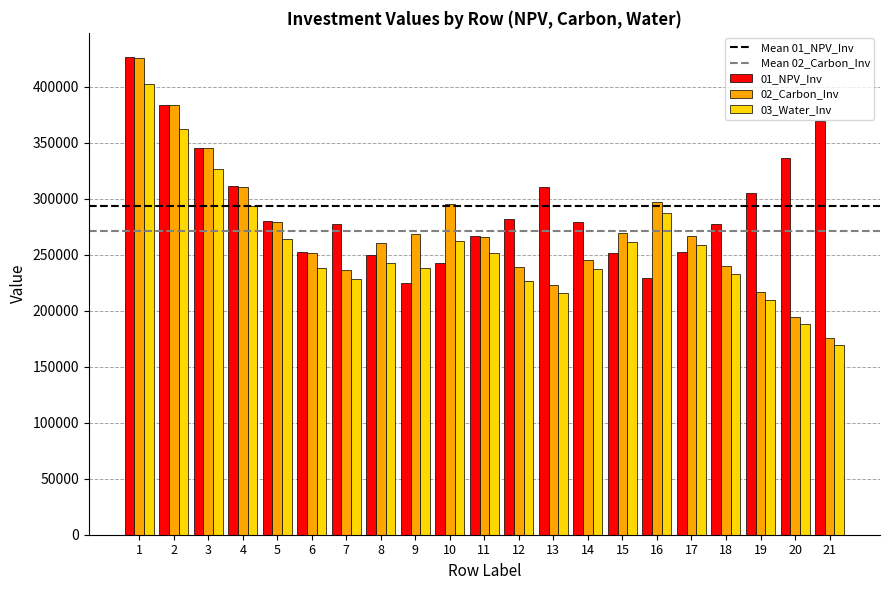

Which series changed the most between 10 and 17?

02_Carbon_Inv